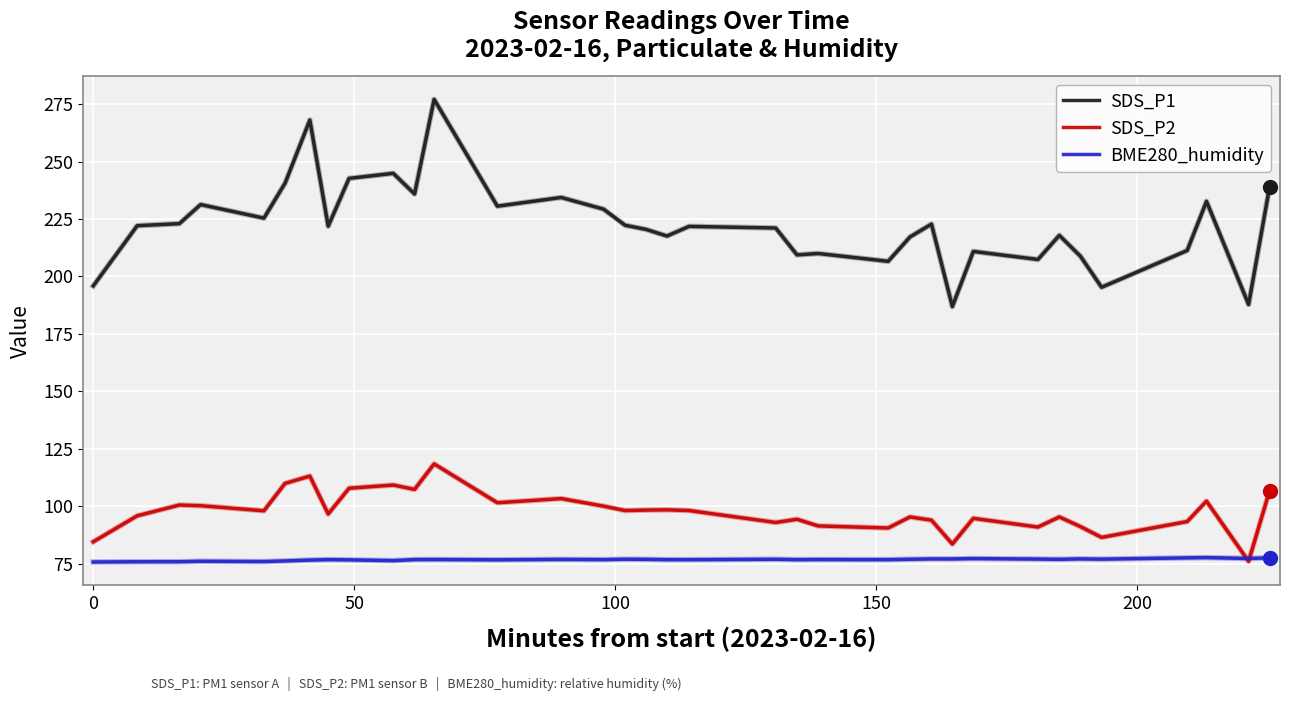

What is the lowest value of the SDS_P1 series?

186.9